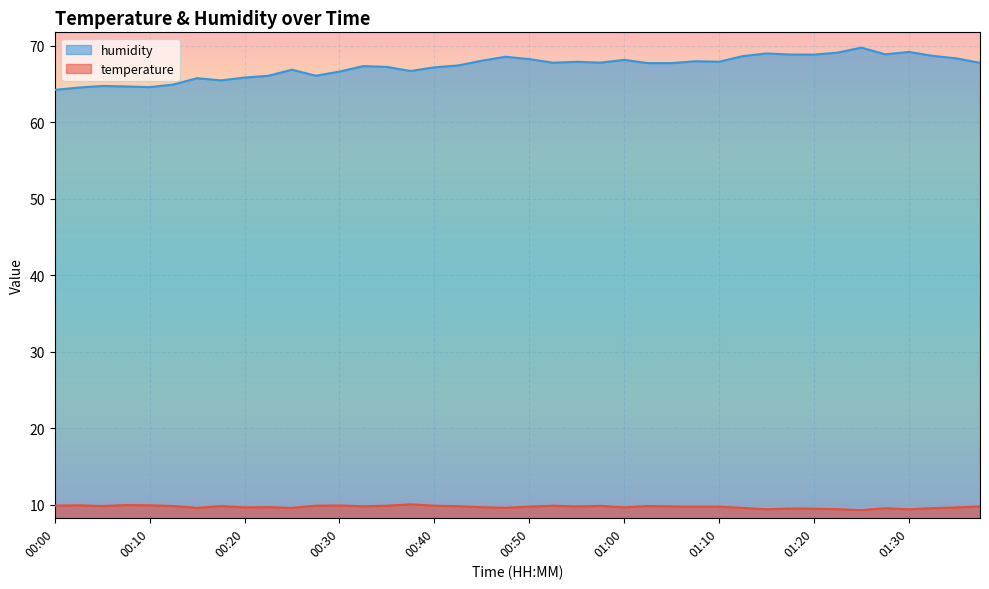

Reading left to right, what are all the values shown in this chart?

temperature: 00:00=9.9	00:03=9.9	00:05=9.8	00:08=10.0	00:10=9.9	00:13=9.8	00:15=9.6	00:18=9.8	00:20=9.7	00:23=9.7	00:25=9.6	00:27=9.9	00:30=9.9	00:32=9.8	00:35=9.9	00:37=10.1	00:40=9.9	00:42=9.8	00:45=9.7	00:47=9.6	00:50=9.8	00:53=9.9	00:55=9.8	00:58=9.9	01:00=9.7	01:03=9.8	01:05=9.8	01:07=9.8	01:10=9.8	01:12=9.6	01:15=9.4	01:17=9.5	01:20=9.5	01:22=9.4	01:25=9.3	01:27=9.6	01:30=9.4	01:32=9.6	01:35=9.7	01:37=9.8
humidity: 00:00=64.2	00:03=64.5	00:05=64.7	00:08=64.7	00:10=64.6	00:13=64.9	00:15=65.8	00:18=65.5	00:20=65.8	00:23=66.1	00:25=66.9	00:27=66.1	00:30=66.6	00:32=67.3	00:35=67.2	00:37=66.7	00:40=67.2	00:42=67.4	00:45=68.0	00:47=68.5	00:50=68.2	00:53=67.8	00:55=67.9	00:58=67.8	01:00=68.1	01:03=67.7	01:05=67.7	01:07=68.0	01:10=67.9	01:12=68.6	01:15=69.0	01:17=68.8	01:20=68.8	01:22=69.1	01:25=69.7	01:27=68.9	01:30=69.2	01:32=68.7	01:35=68.3	01:37=67.8